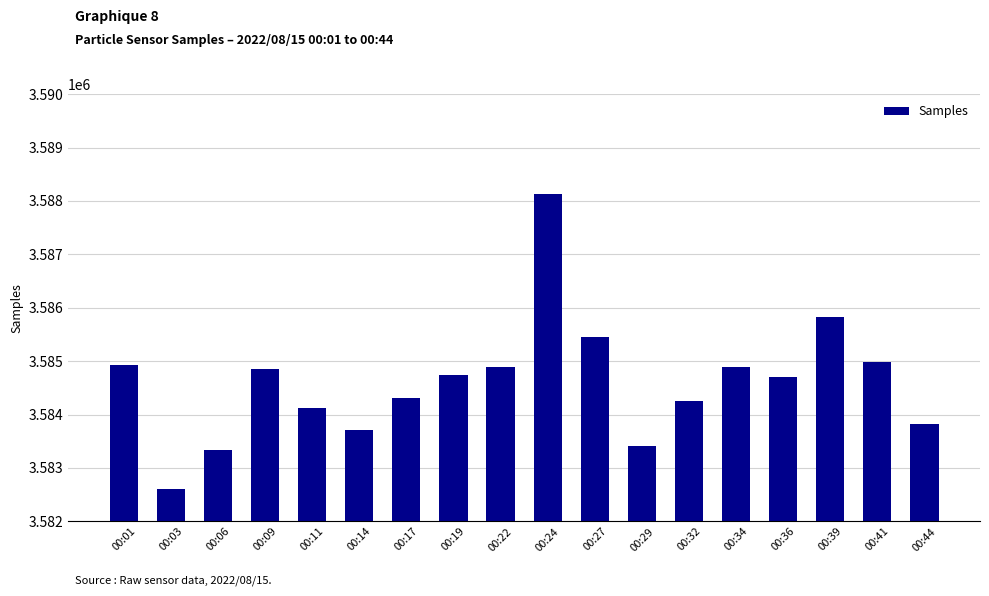

What is the value of the 14th bar from the left?

3584886